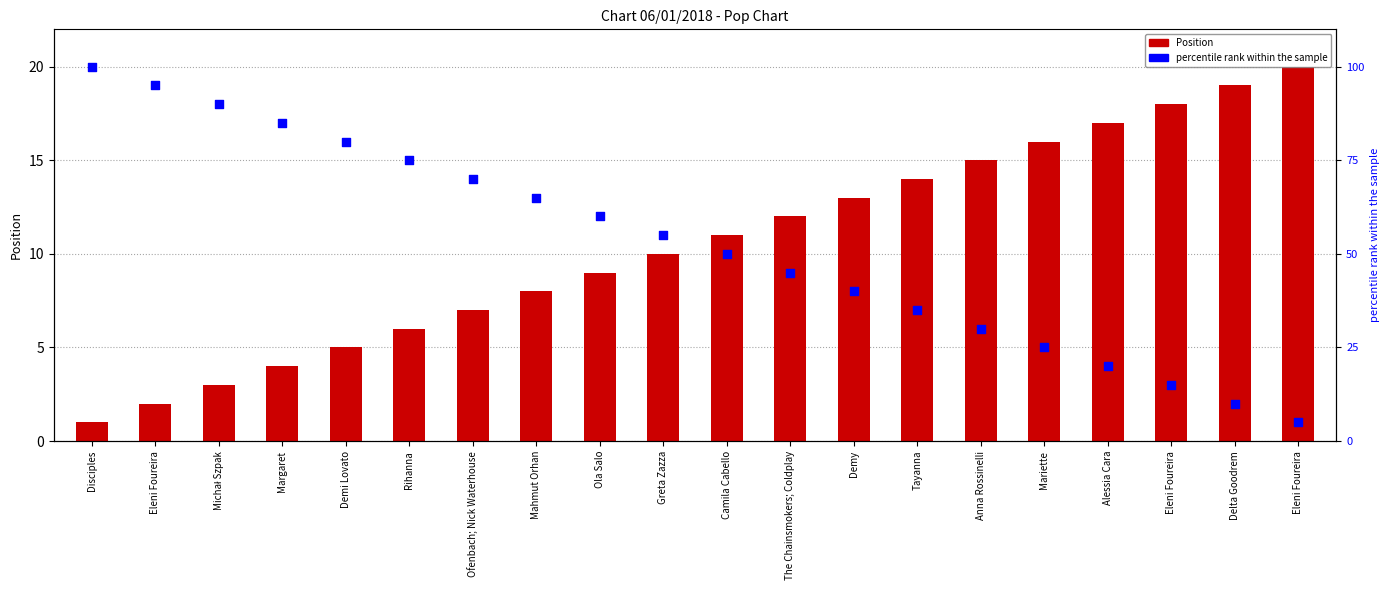

Which series reaches the minimum Y coordinate?

Position